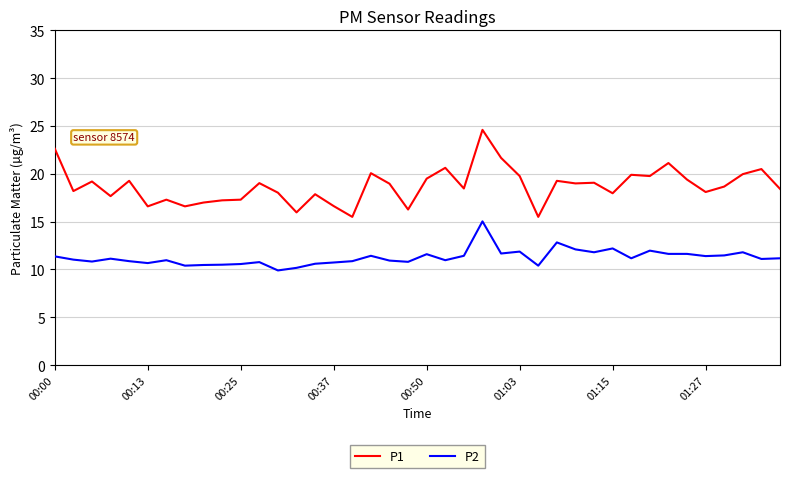

Rank the series by their average value, from highest to lowest.

P1, P2